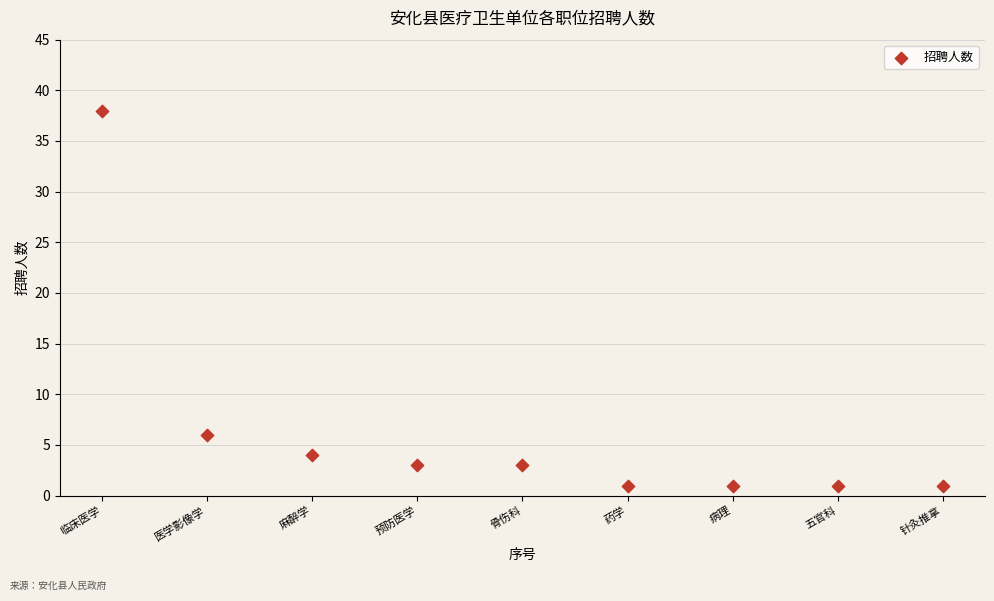

What Y value in the scatter plot is closest to 19?

6